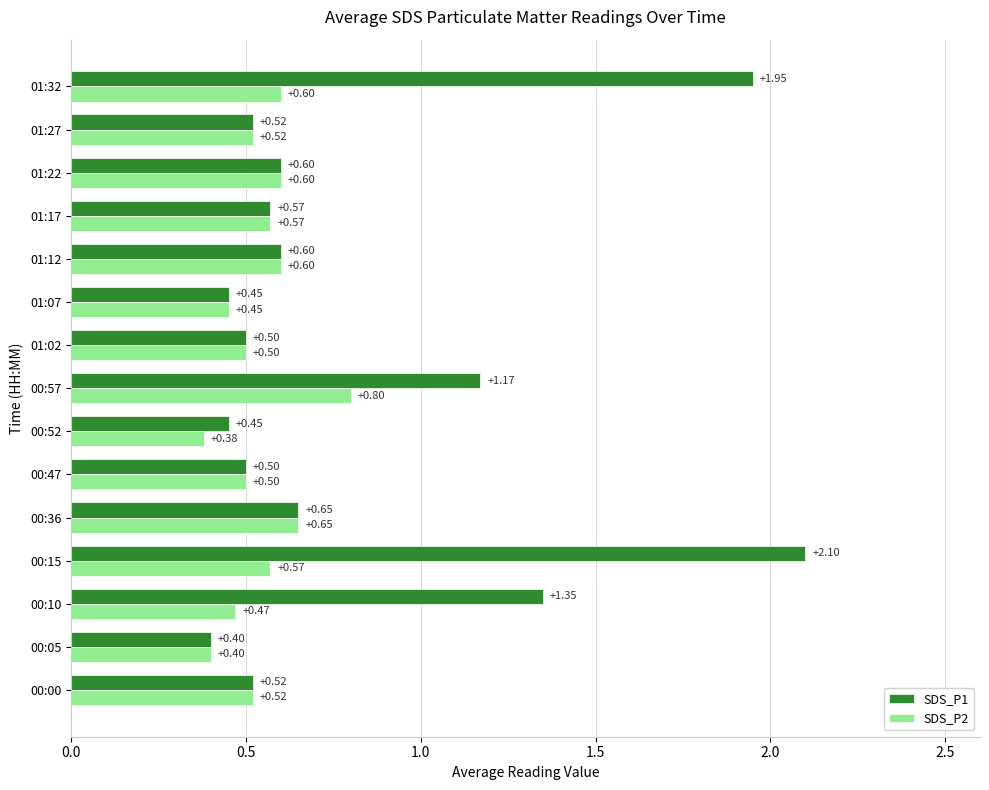

Which series has the widest spread of values?

SDS_P1